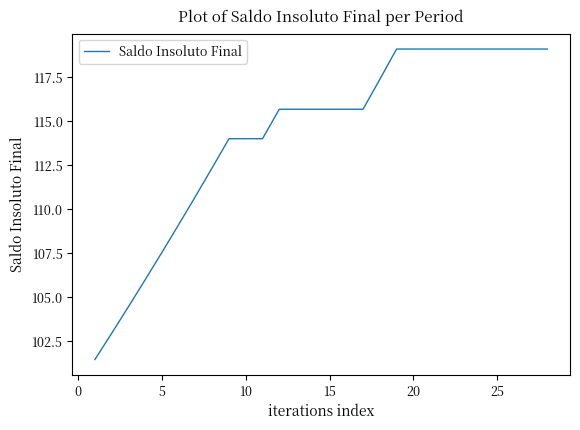

What is the difference between the maximum and minimum values?

17.6